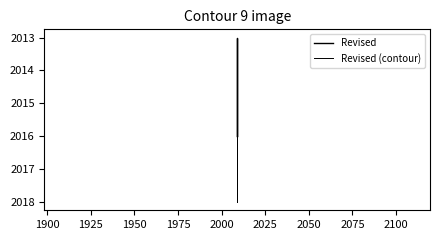

List the series in order of their overall mean, highest first.

Revised (contour), Revised